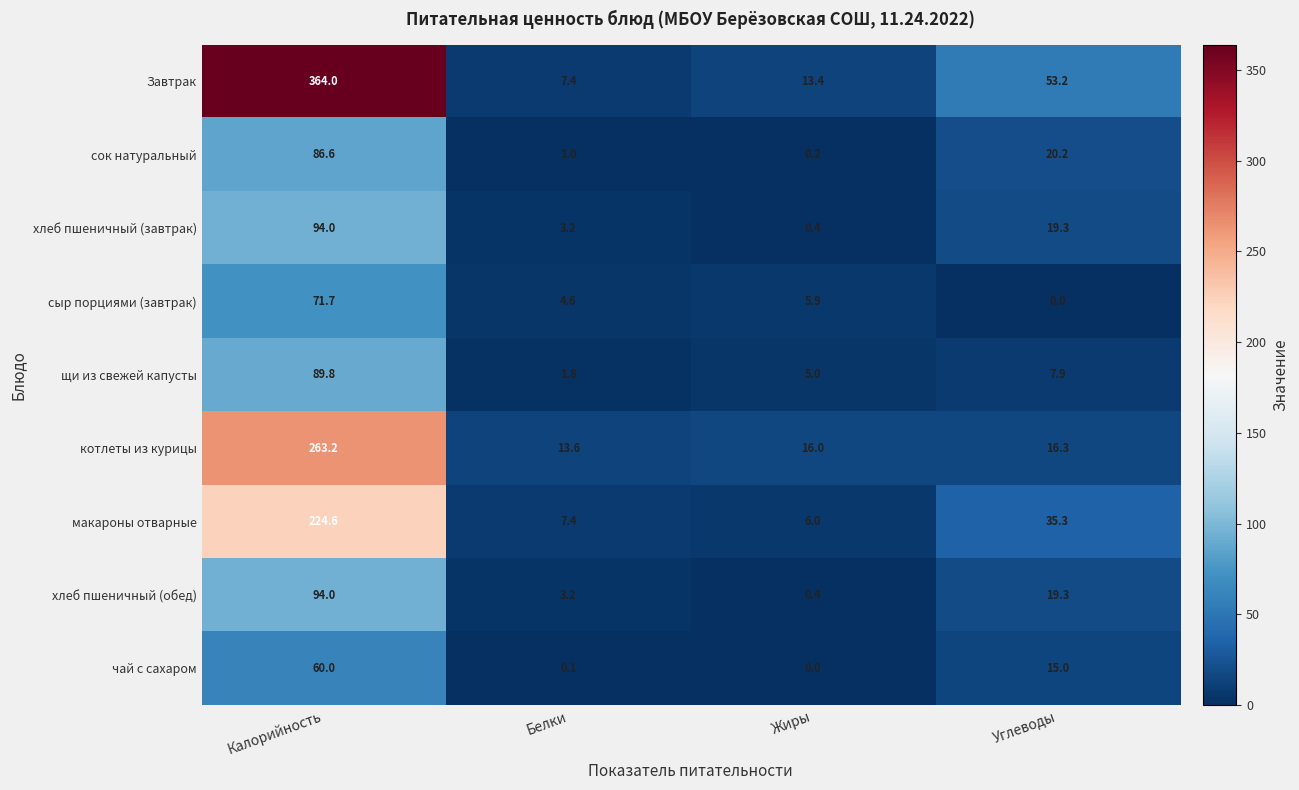

How many data points does each series have?

4